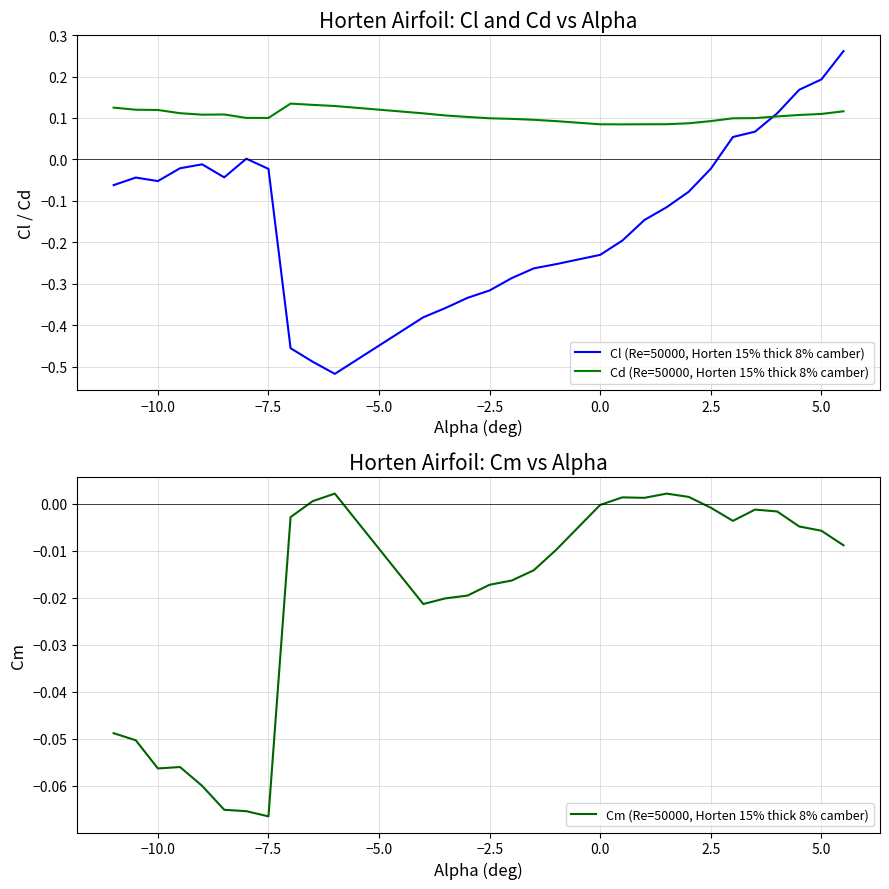

Is it true that Cd (Re=50000, Horten 15% thick 8% camber) equals 0.1 at −2.5?

False